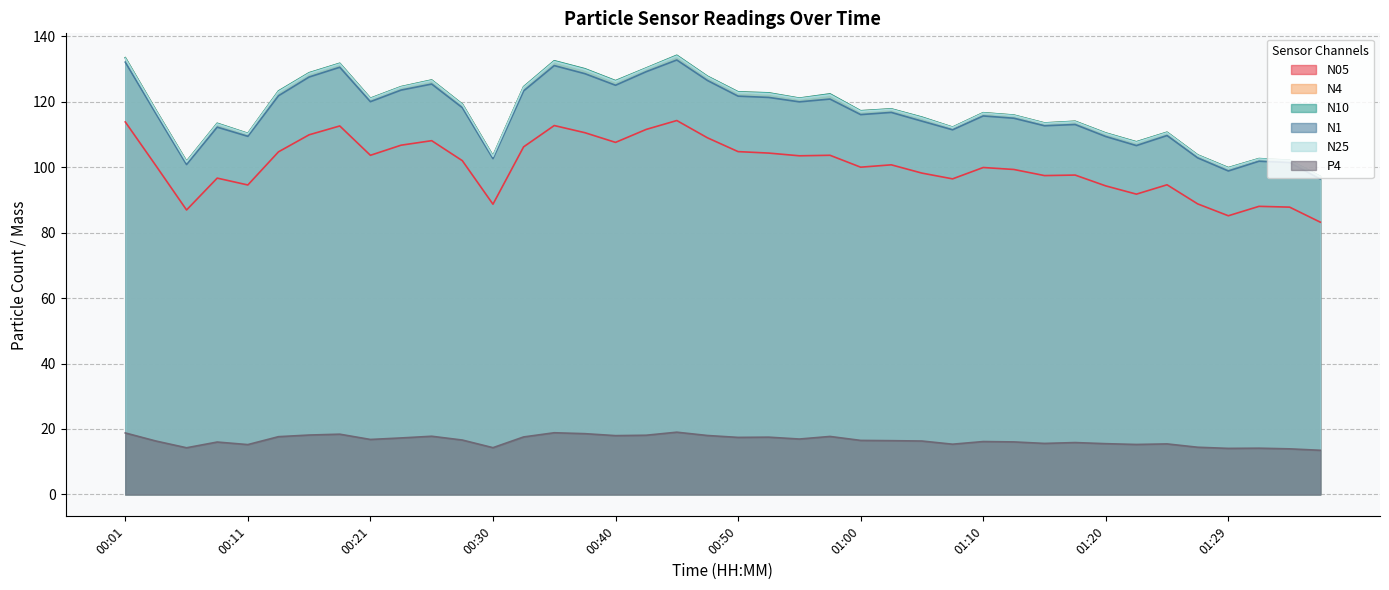

What is the label of the 39th point from the right?

00:03